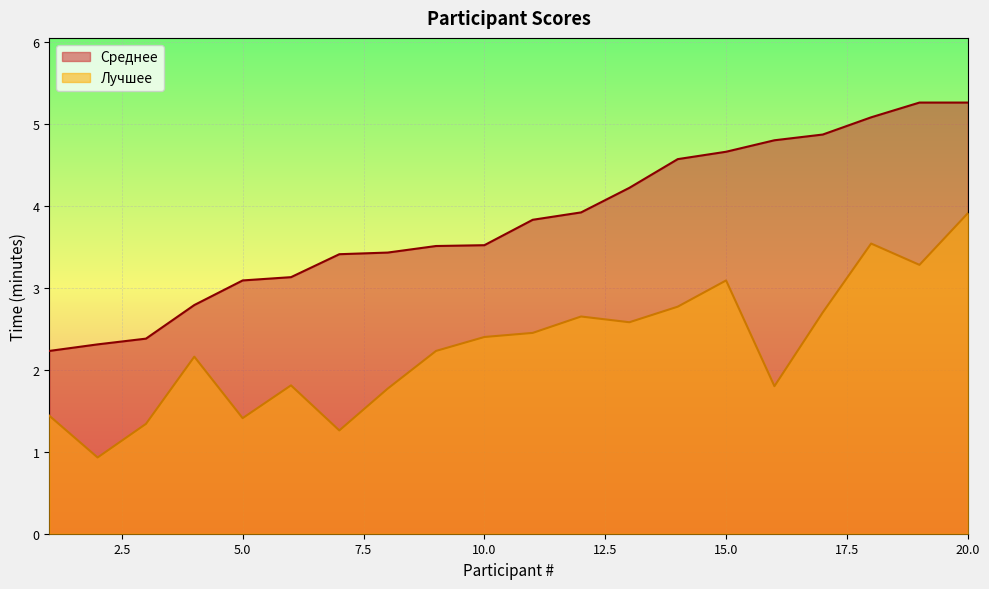

Reading right to left, list all the values displayed in this chart.

Среднее: 20=5.3	19=5.3	18=5.1	17=4.9	16=4.8	15=4.7	14=4.6	13=4.2	12=3.9	11=3.8	10=3.5	9=3.5	8=3.4	7=3.4	6=3.1	5=3.1	4=2.8	3=2.4	2=2.3	1=2.2
Лучшее: 20=3.9	19=3.3	18=3.5	17=2.7	16=1.8	15=3.1	14=2.8	13=2.6	12=2.6	11=2.5	10=2.4	9=2.2	8=1.8	7=1.3	6=1.8	5=1.4	4=2.2	3=1.3	2=0.9	1=1.4